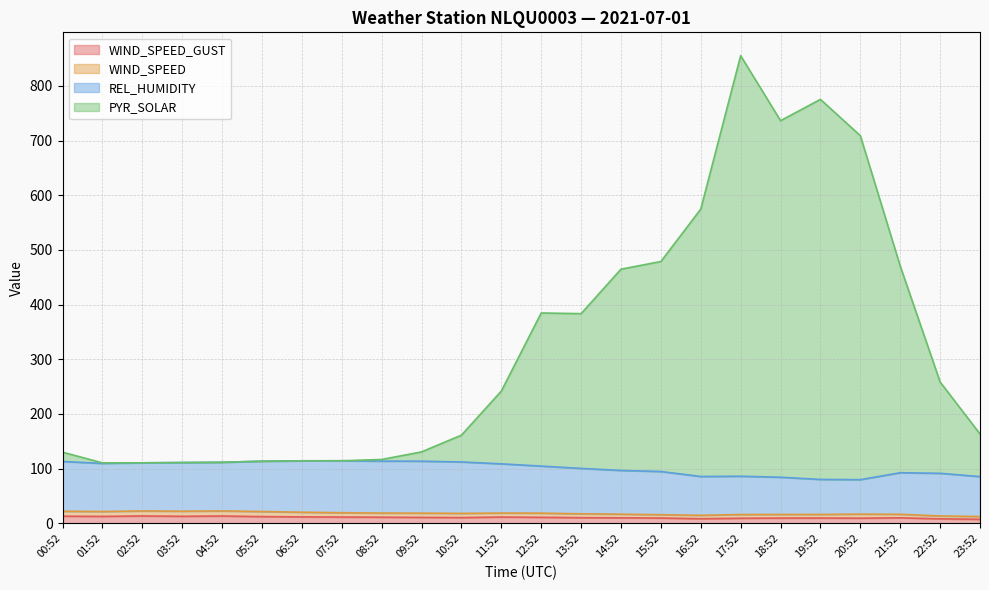

What is the value of the WIND_SPEED point at the 7th from the left?

20.3